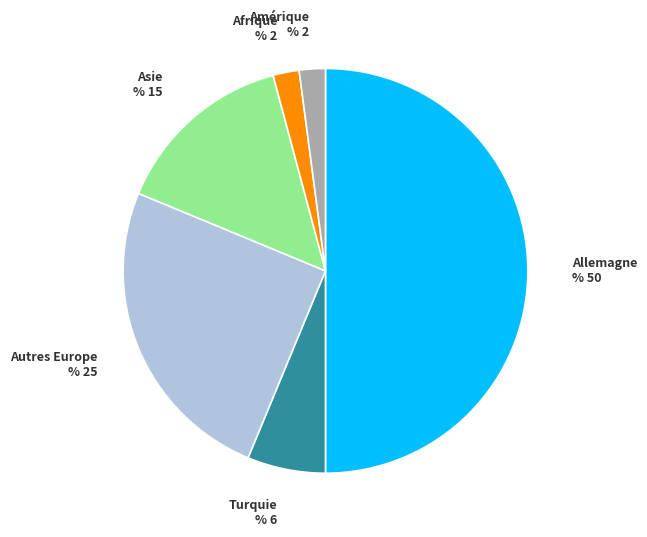

What is the ratio of the value at Autres Europe to the value at Turquie?

4.0